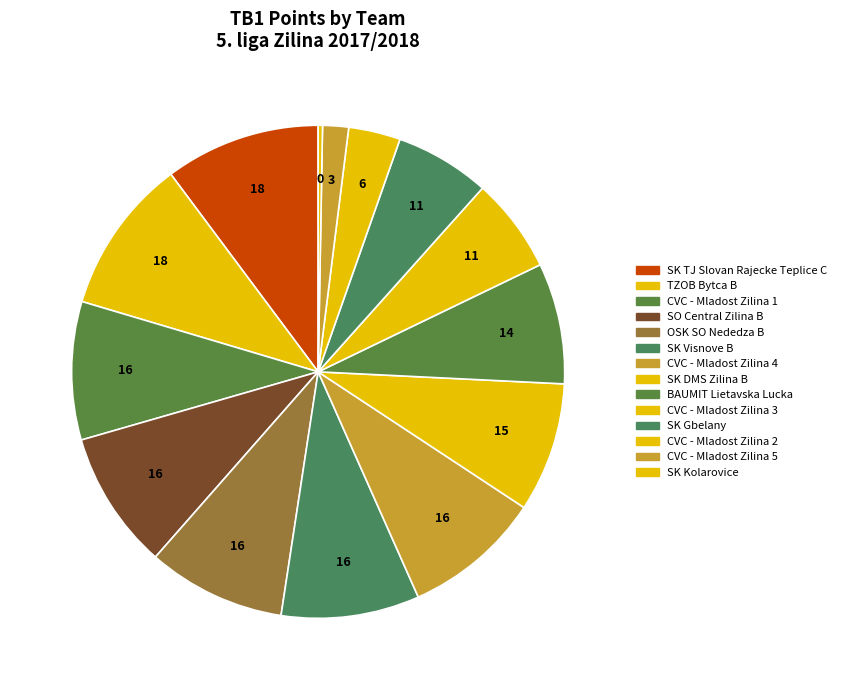

What is the change in value from CVC - Mladost Zilina 4 to SK Gbelany?

-5